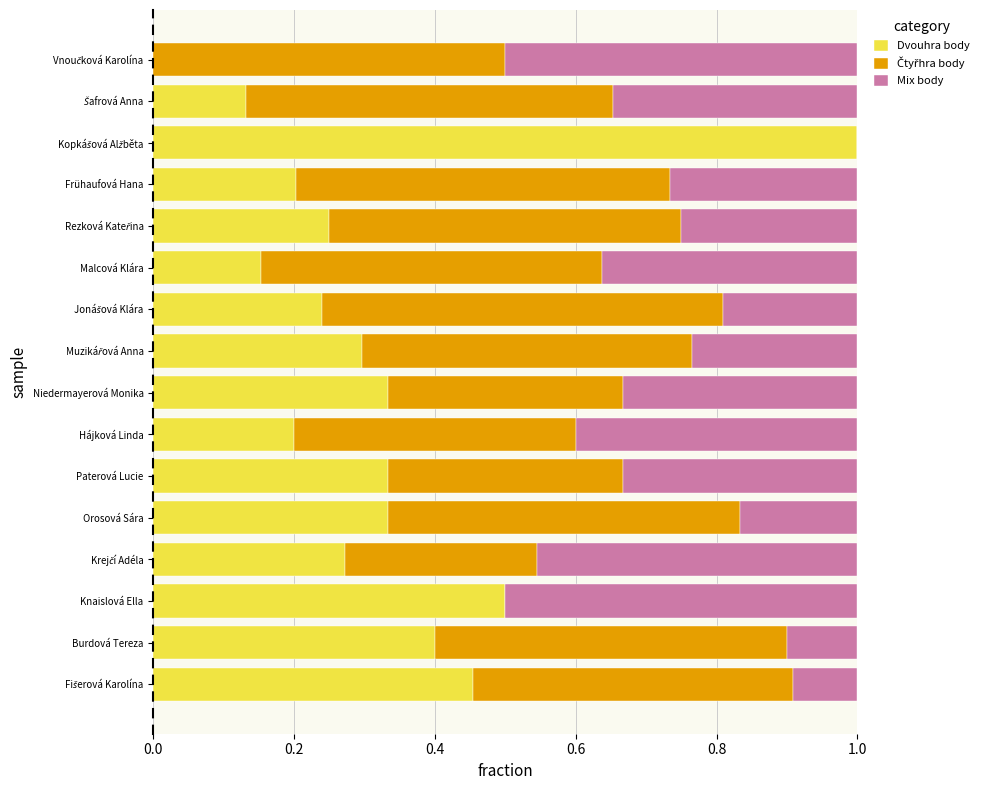

Is it true that Dvouhra body equals 0.5 at Orosová Sára?

False